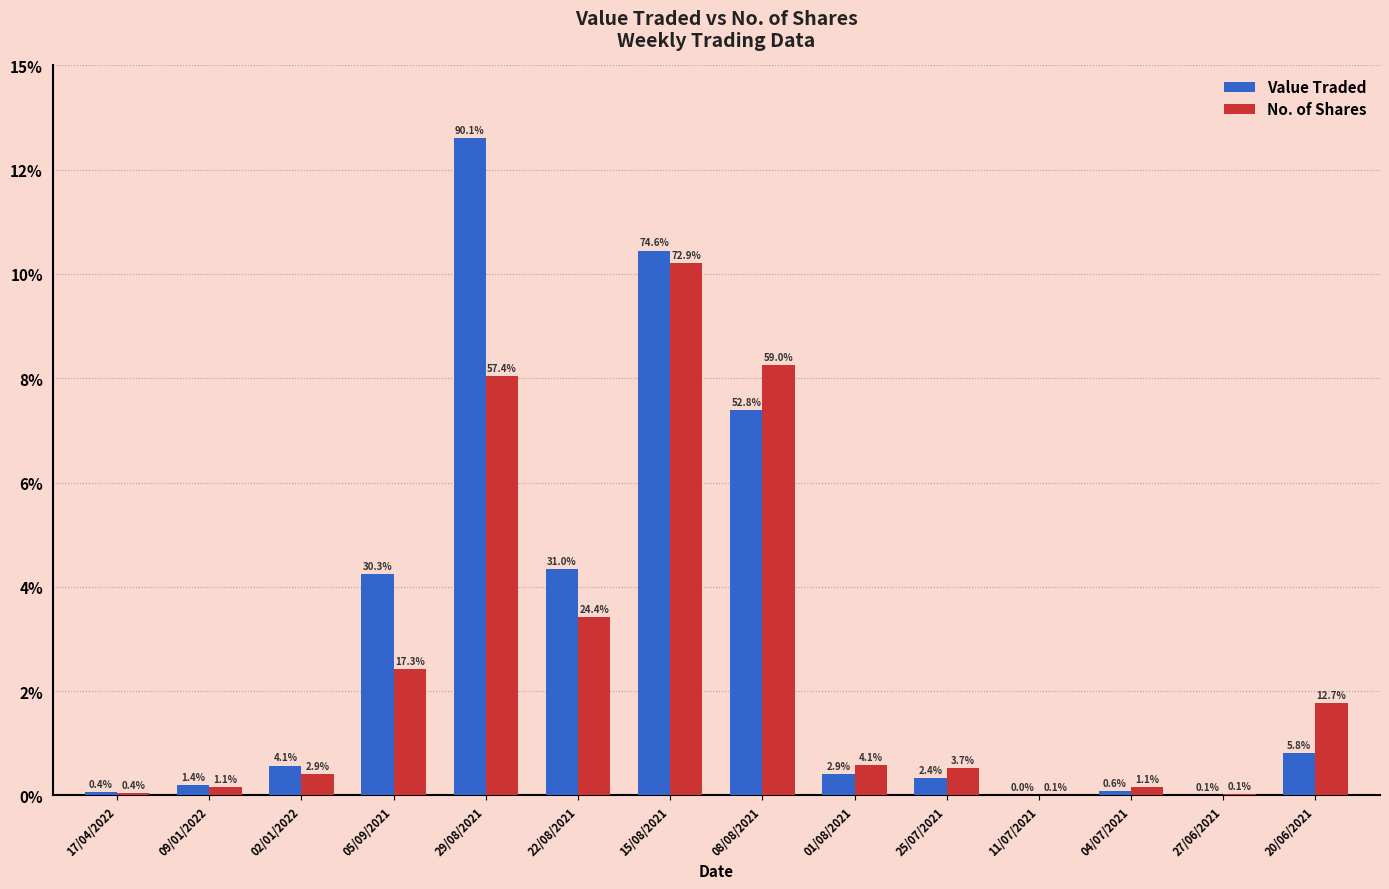

Reading left to right, transcribe all the data shown in this chart.

Value Traded: 61	194	570	4249	12608	4341	10449	7396	413	330	5	84	10	811
No. of Shares: 50	150	400	2419	8035	3415	10208	8260	573	518	8	158	20	1773